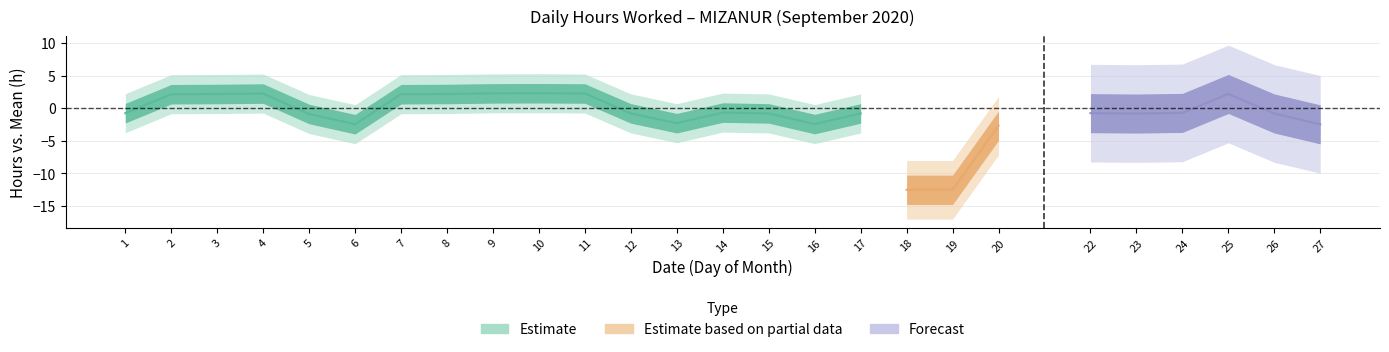

Does the chart display data point markers on the line(s)?

No